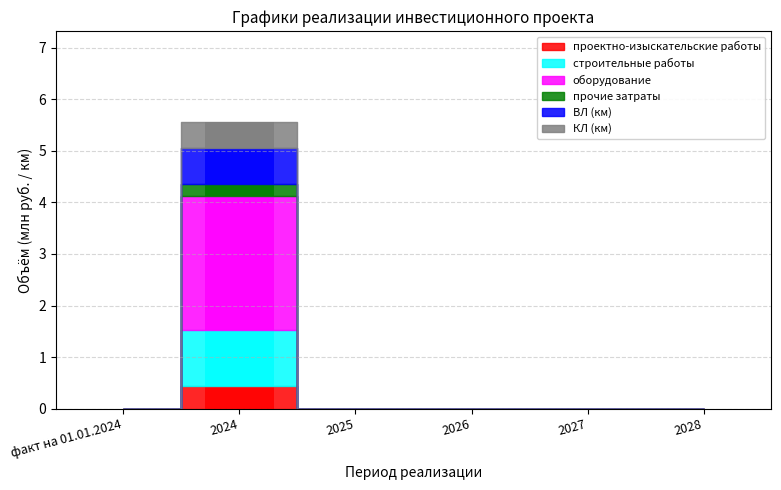

What position from the left is 2026?

4